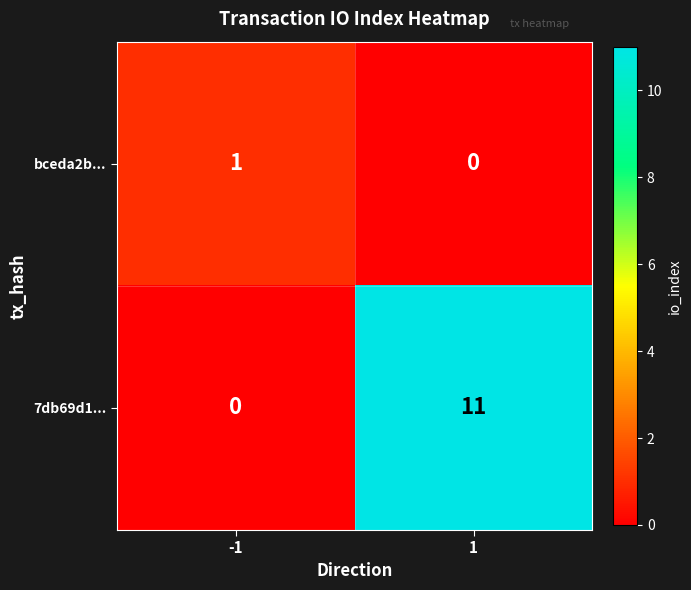

True or false: bceda2b... has a value of 1 at -1.

True